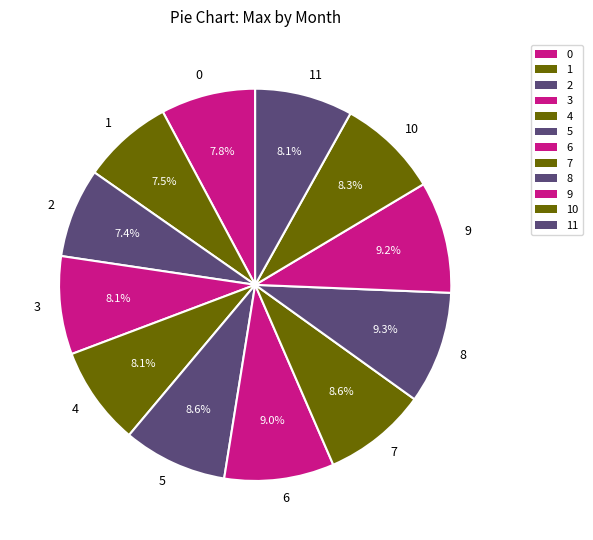

To the nearest percent, what percentage of the pie is 2?

7%